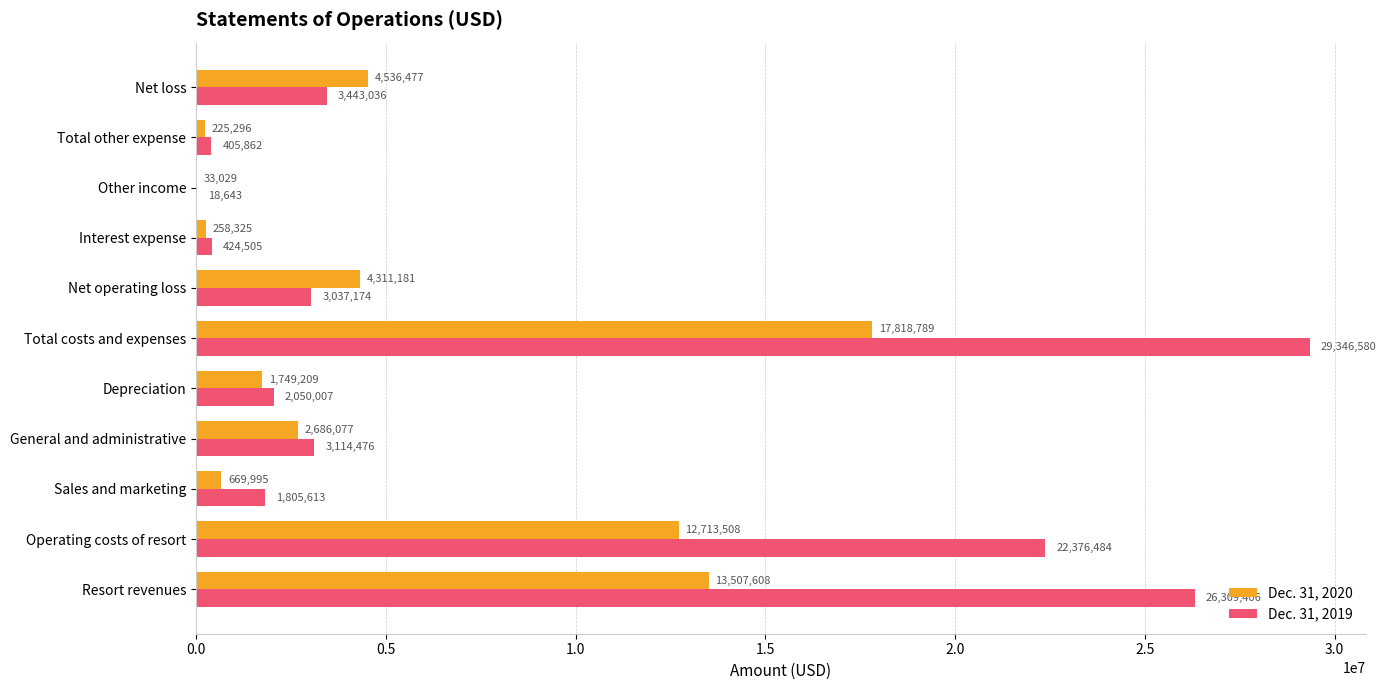

What is the sum of all Dec. 31, 2019 values?

92331786